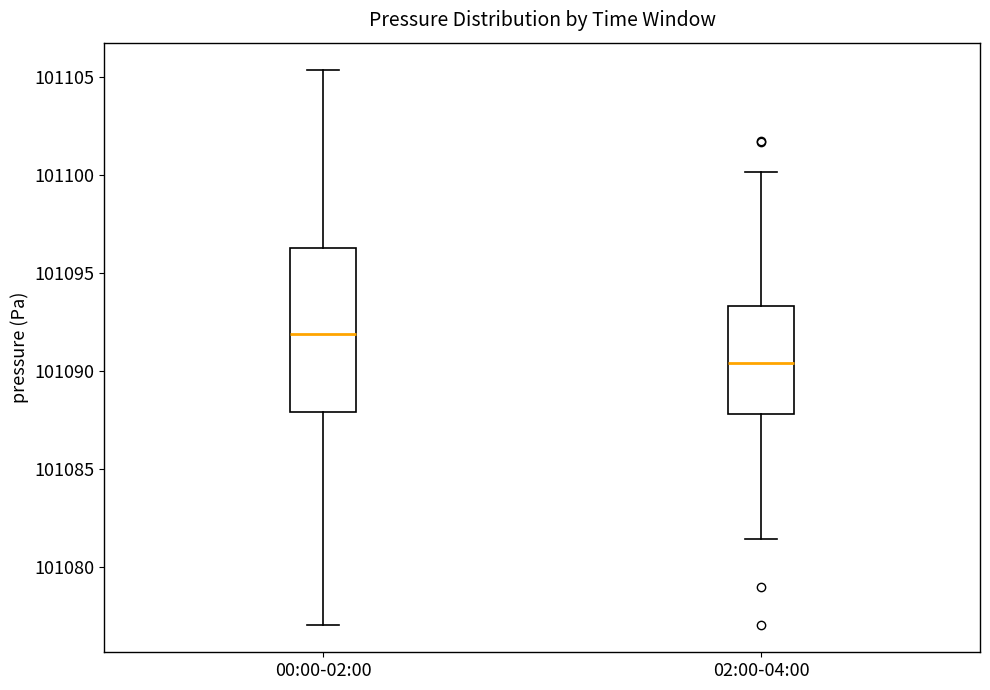

Reading left to right, read every box against the y-axis: the position of its median line, the range the box covers, and the ends of its whiskers. The values are not printed on the chart, so give them approximately, as read against the axis.

00:00-02:00: median 101092.0, box 101088.0 to 101096.5, whiskers 101077.0 to 101105.5
02:00-04:00: median 101090.5, box 101088.0 to 101093.5, whiskers 101081.5 to 101100.0